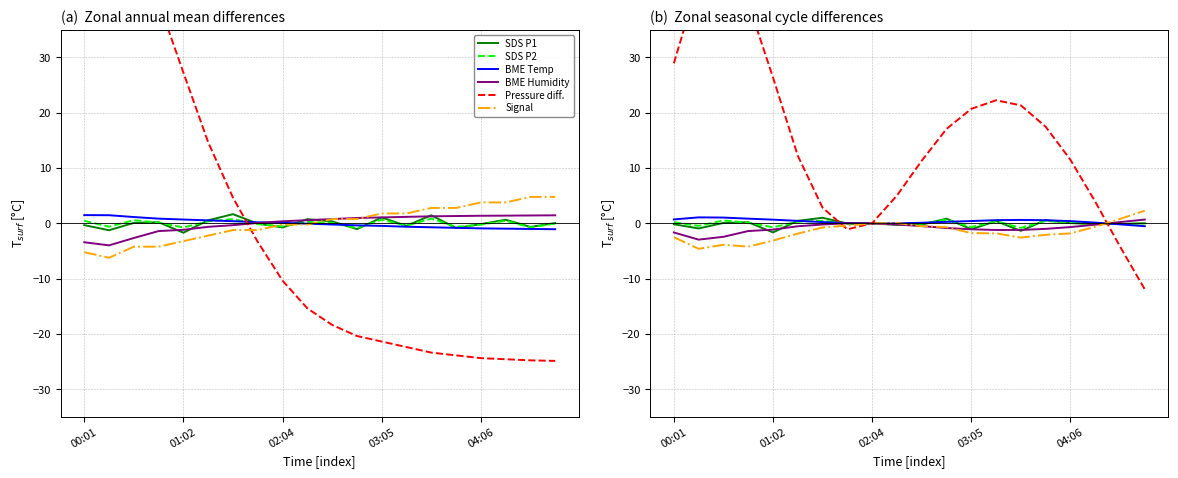

Which series has the widest spread of values?

Pressure diff.